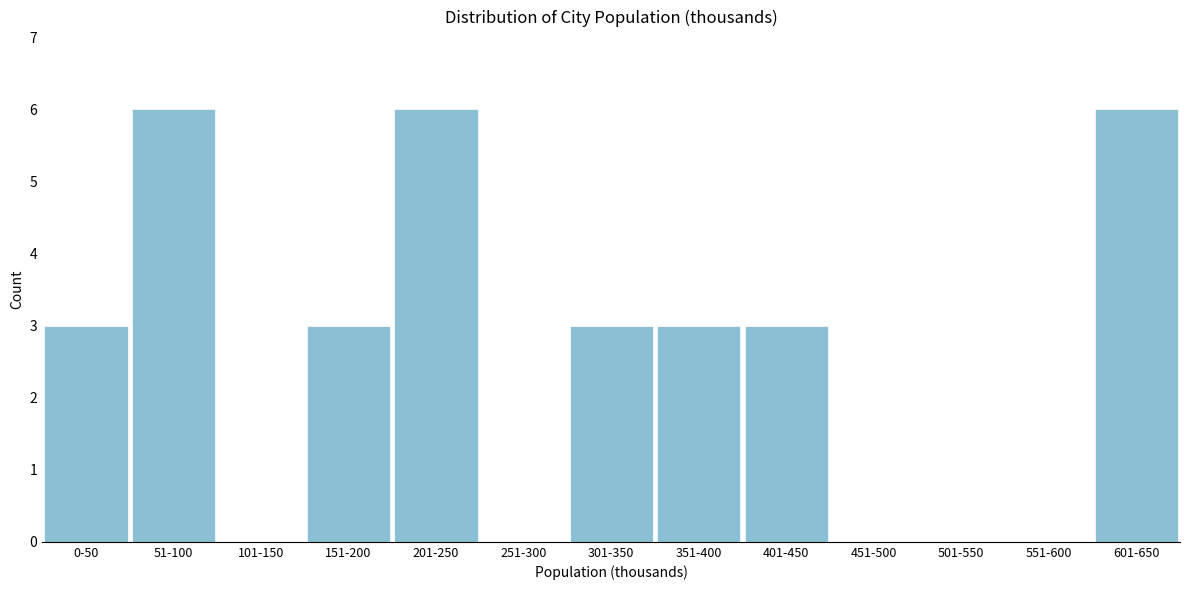

Reading left to right, transcribe all the data shown in this chart.

0-50=3	51-100=6	101-150=0	151-200=3	201-250=6	251-300=0	301-350=3	351-400=3	401-450=3	451-500=0	501-550=0	551-600=0	601-650=6